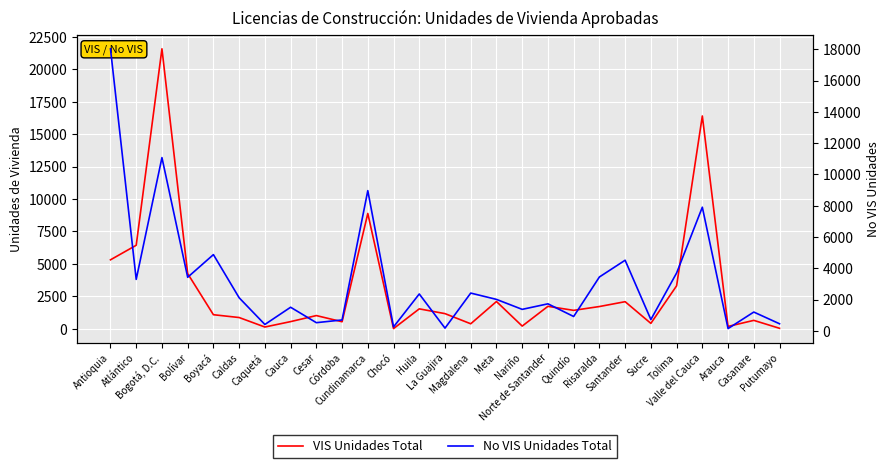

Which category has the highest value across all series?

Bogotá, D.C.